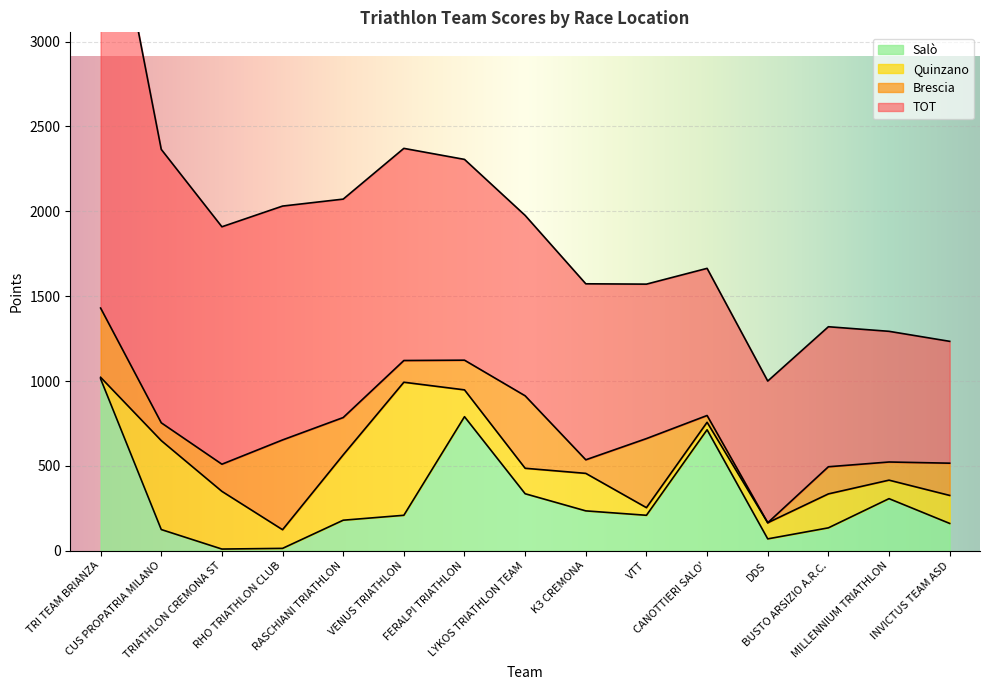

Rank the series by their maximum value, from highest to lowest.

TOT, Salò, Quinzano, Brescia